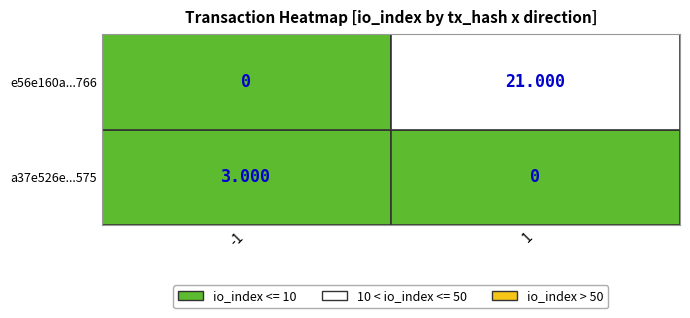

Count the number of categories in the chart.

2